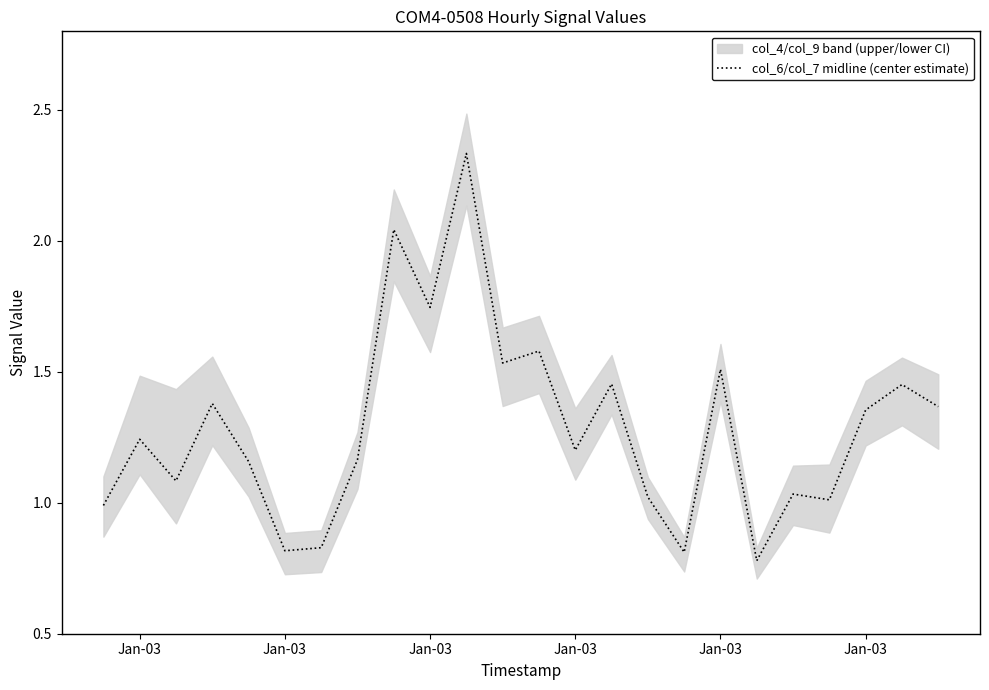

Read the value at Jan-03.

1.2